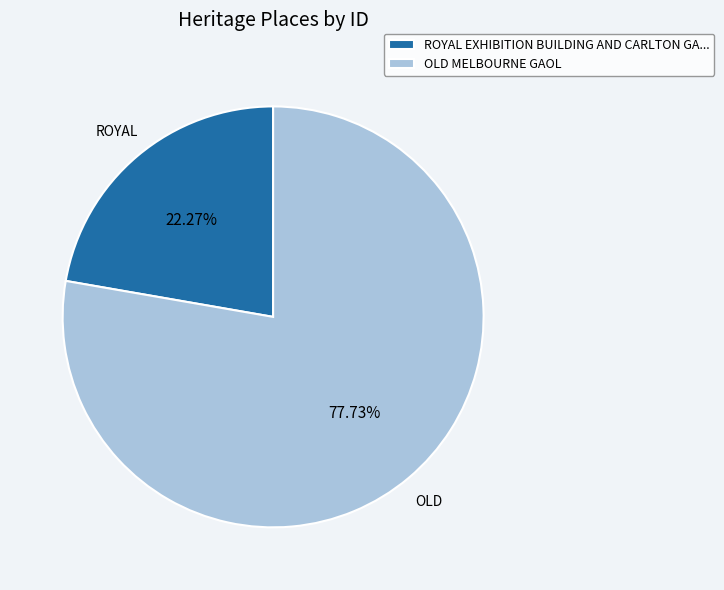

Which slice is the smallest?

ROYAL EXHIBITION BUILDING AND CARLTON GA...